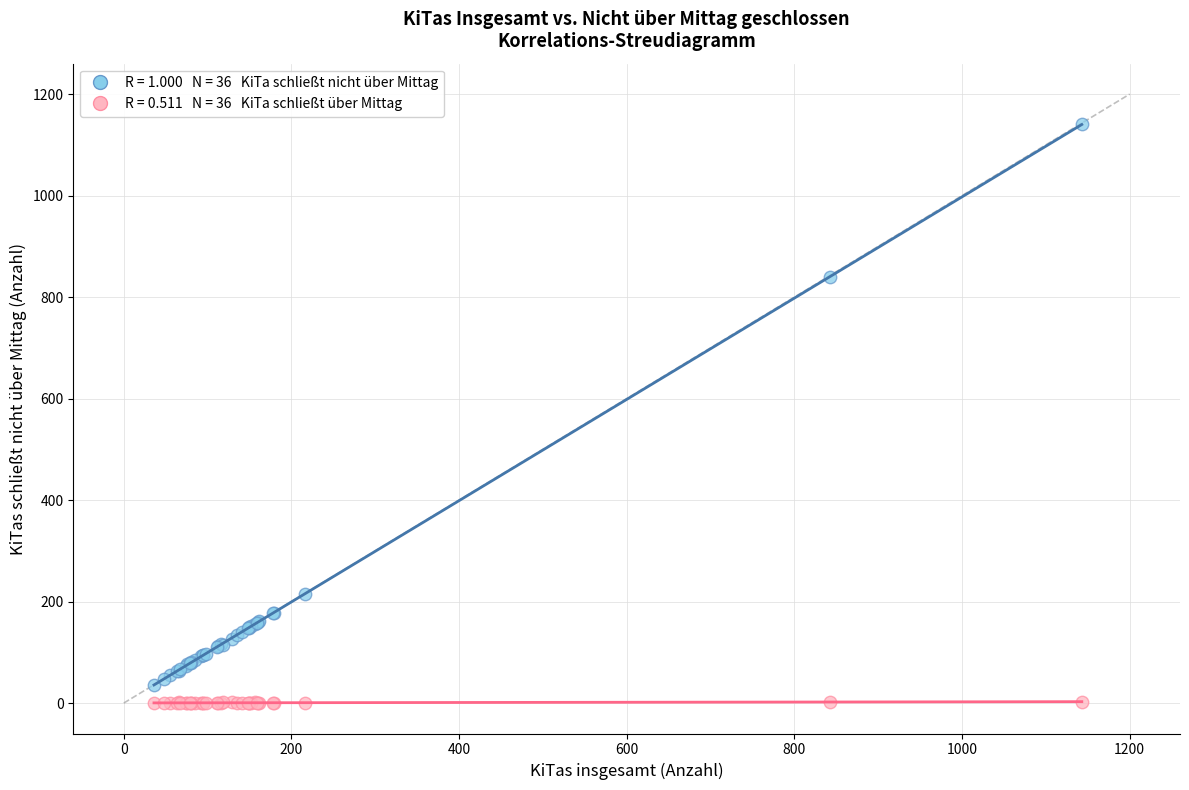

Across all series, what Y value is closest to 570?

839